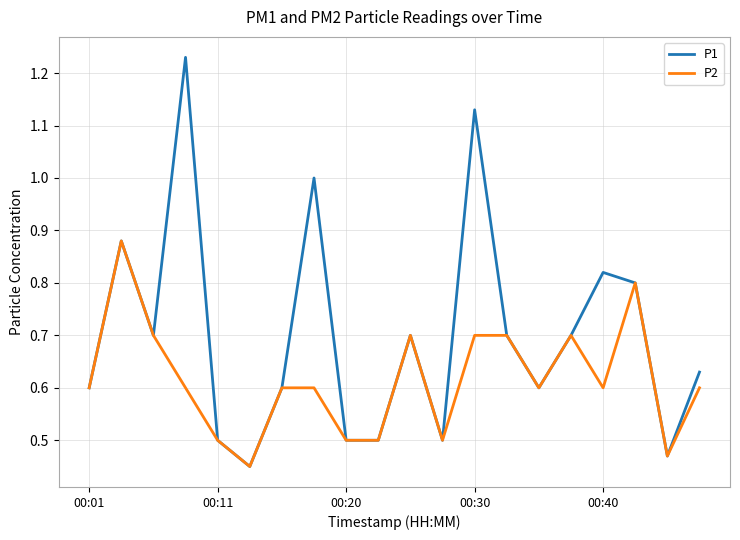

Which series has the widest spread of values?

P1